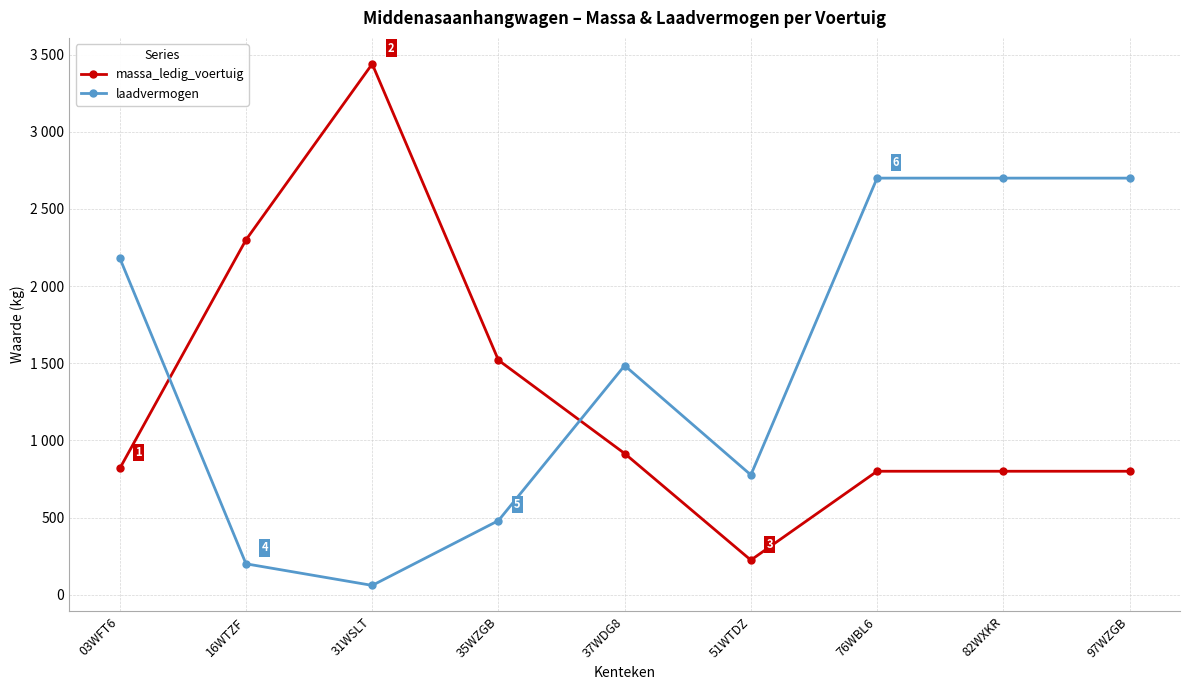

What are all the series names shown in the legend?

massa_ledig_voertuig, laadvermogen